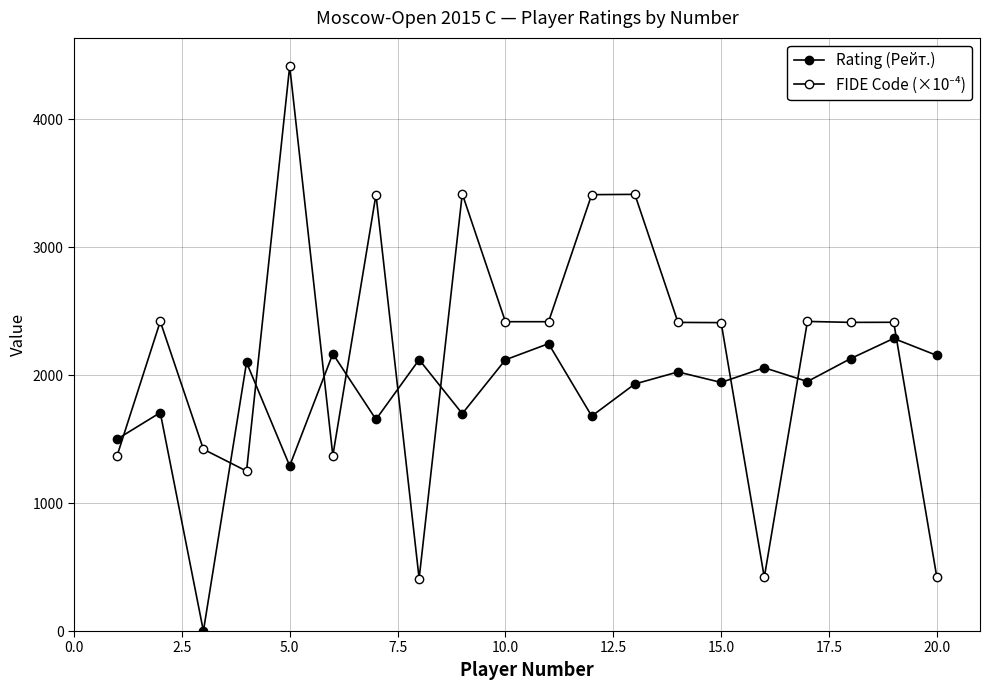

What is the minimum value for FIDE Code (×10⁻⁴)?

410.1